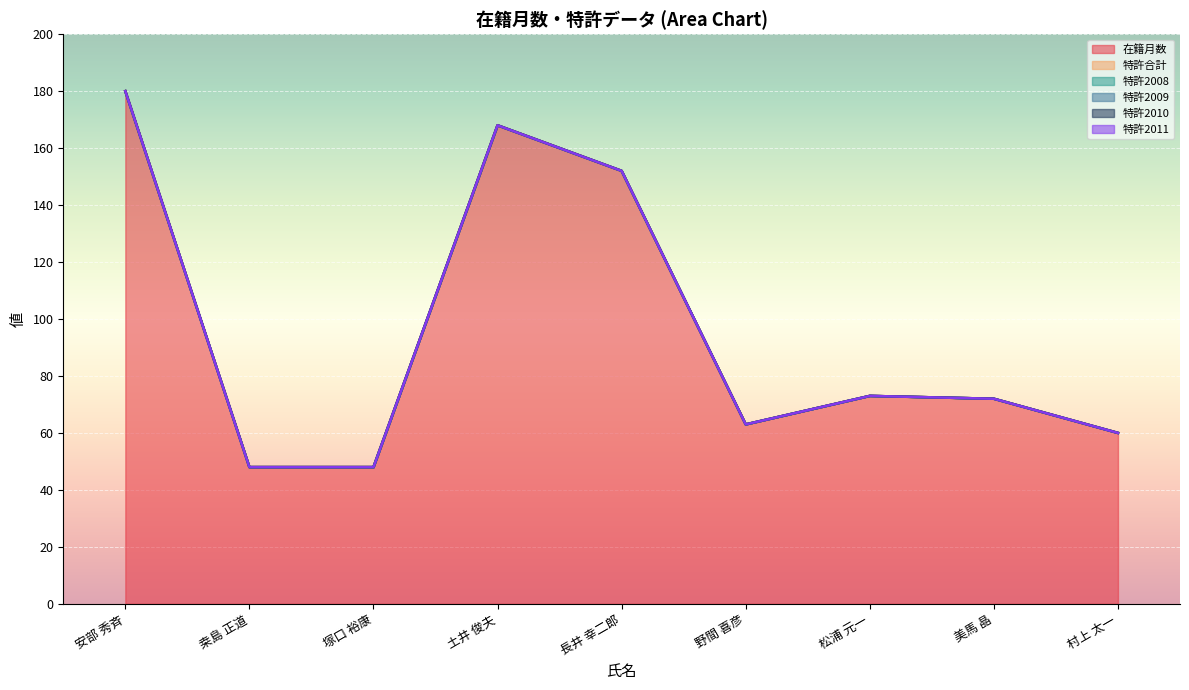

True or false: 特許2008 and 在籍月数 intersect in this chart.

False